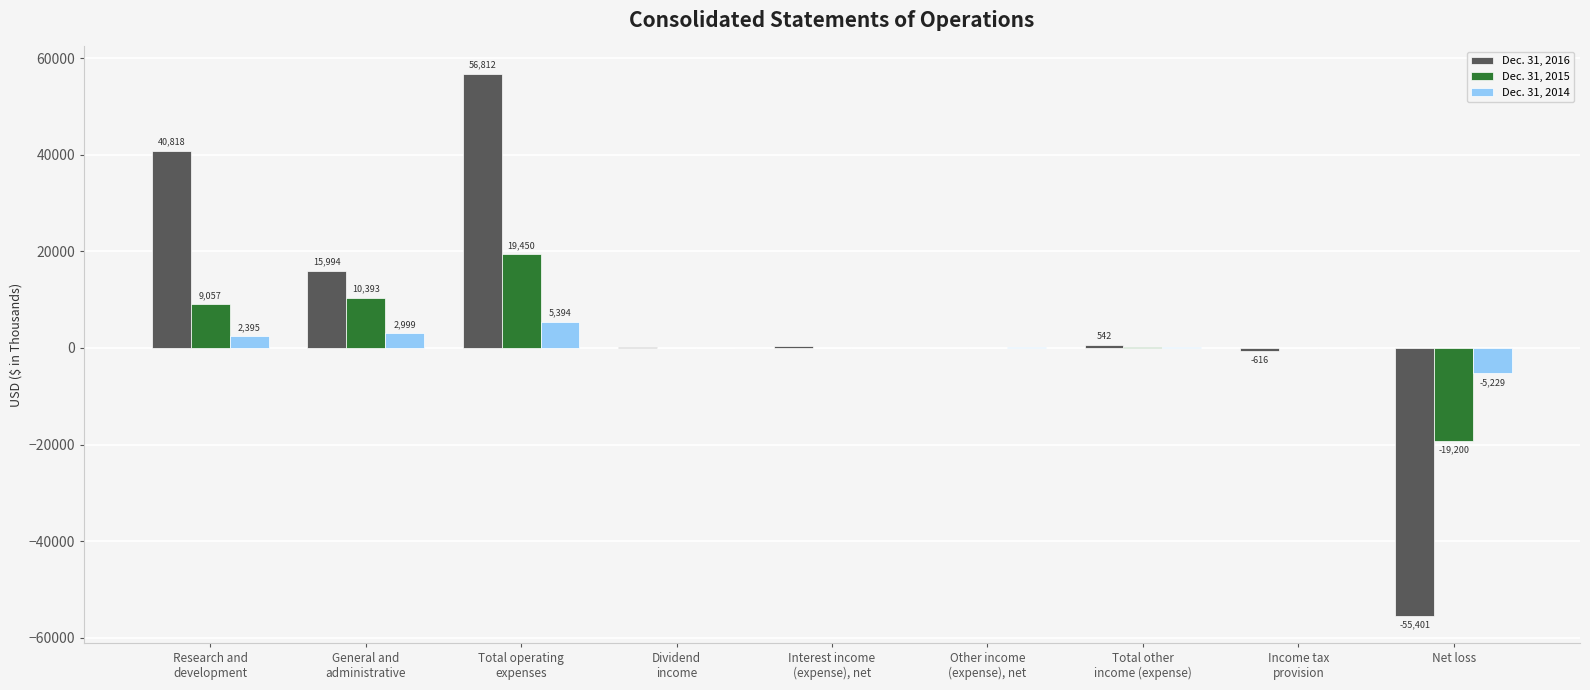

What is the highest value of the Dec. 31, 2016 series?

56812